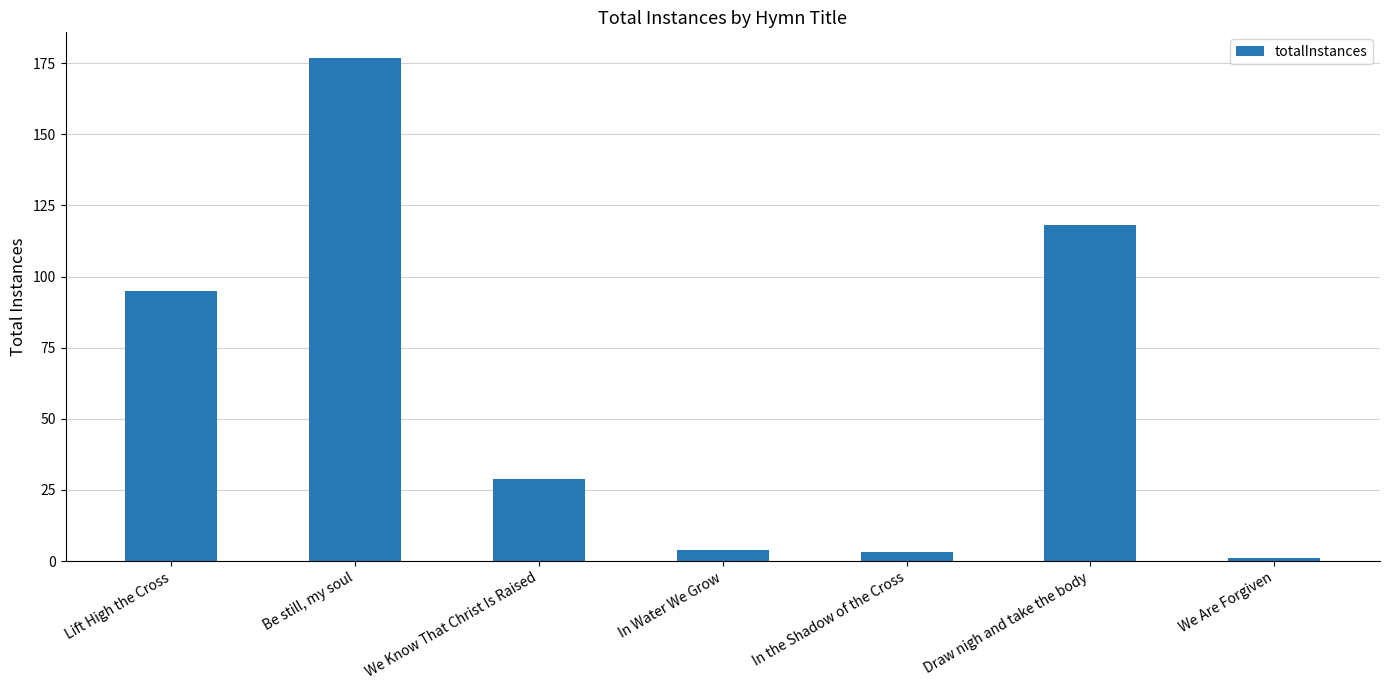

What value does the data have at We Are Forgiven?

1